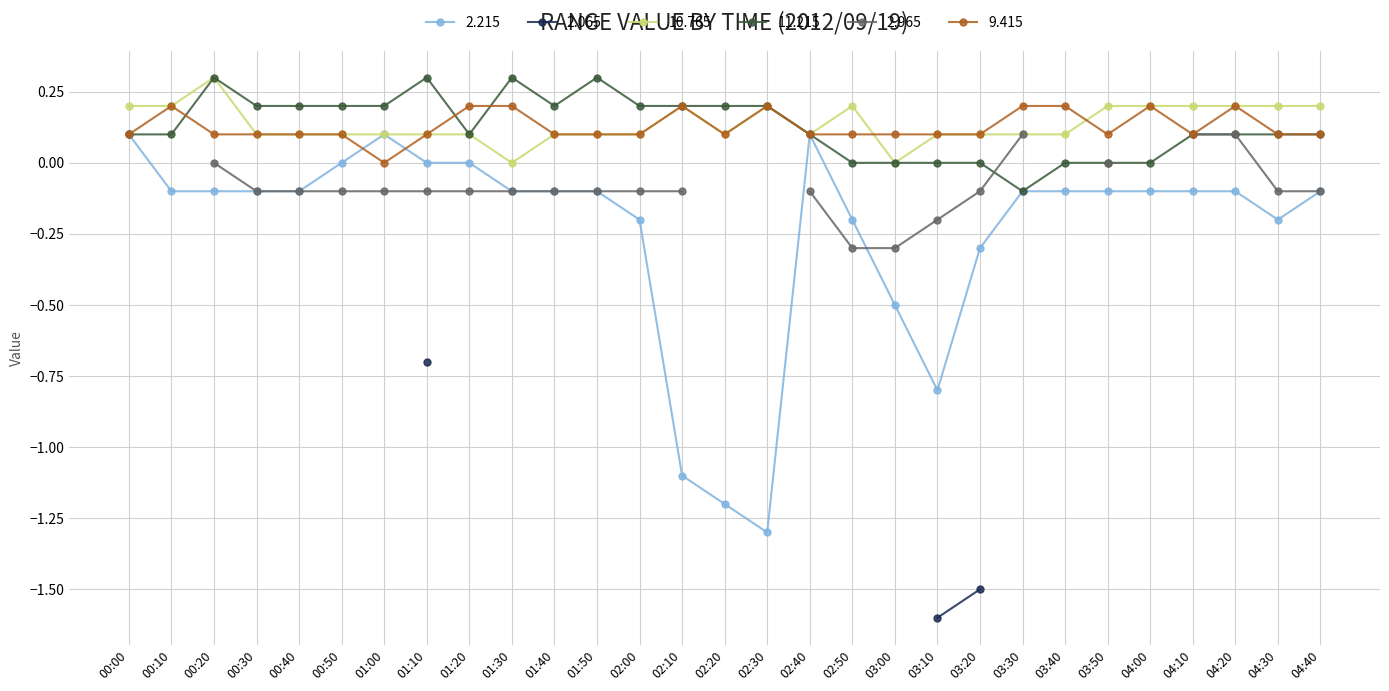

What position from the right is 00:30?

26